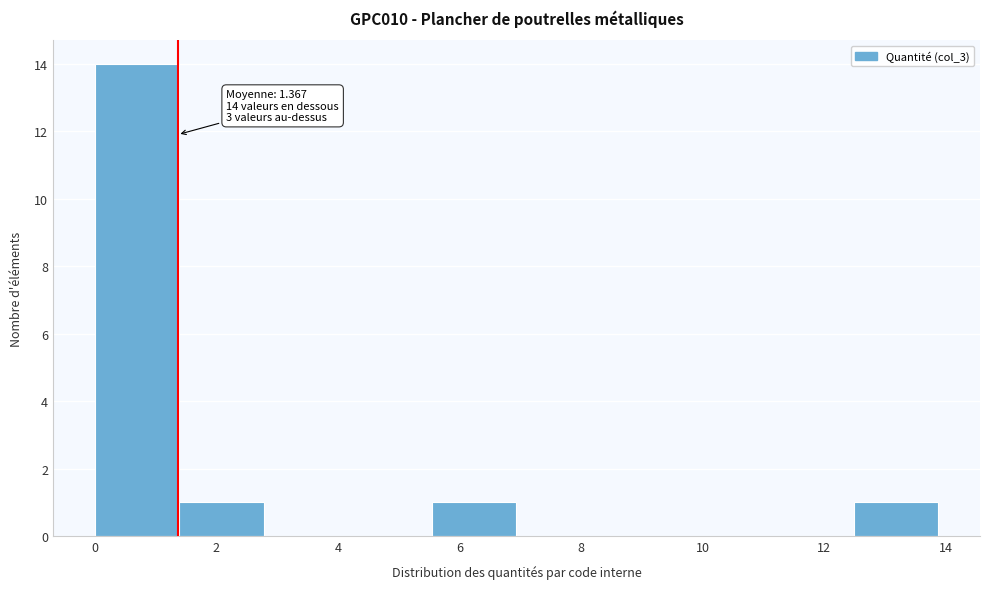

Which range on the x-axis has the tallest bar?

0.0 to 1.4